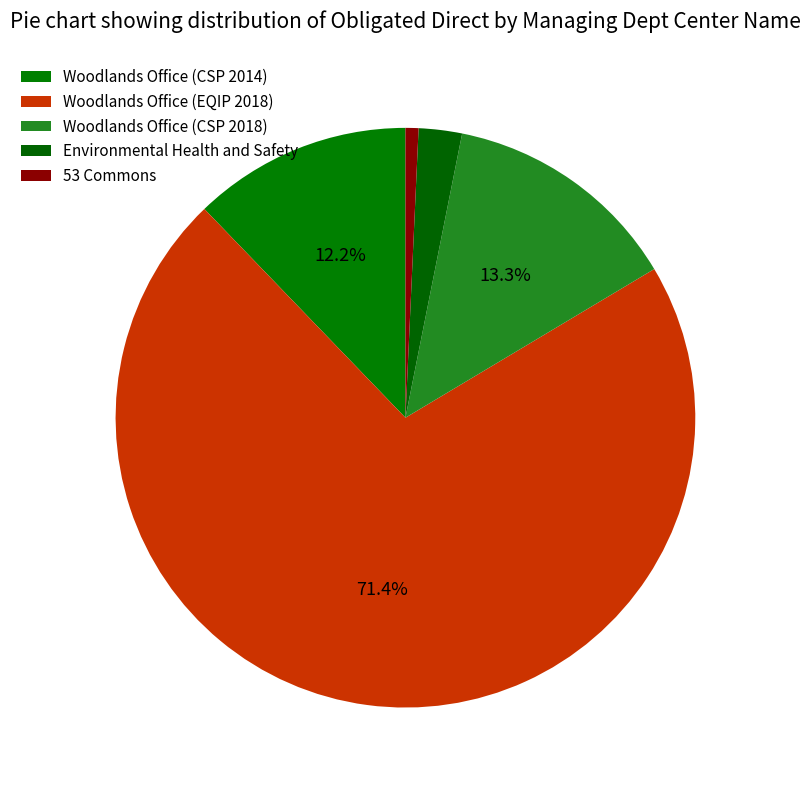

Which slice is the largest?

Woodlands Office (EQIP 2018)